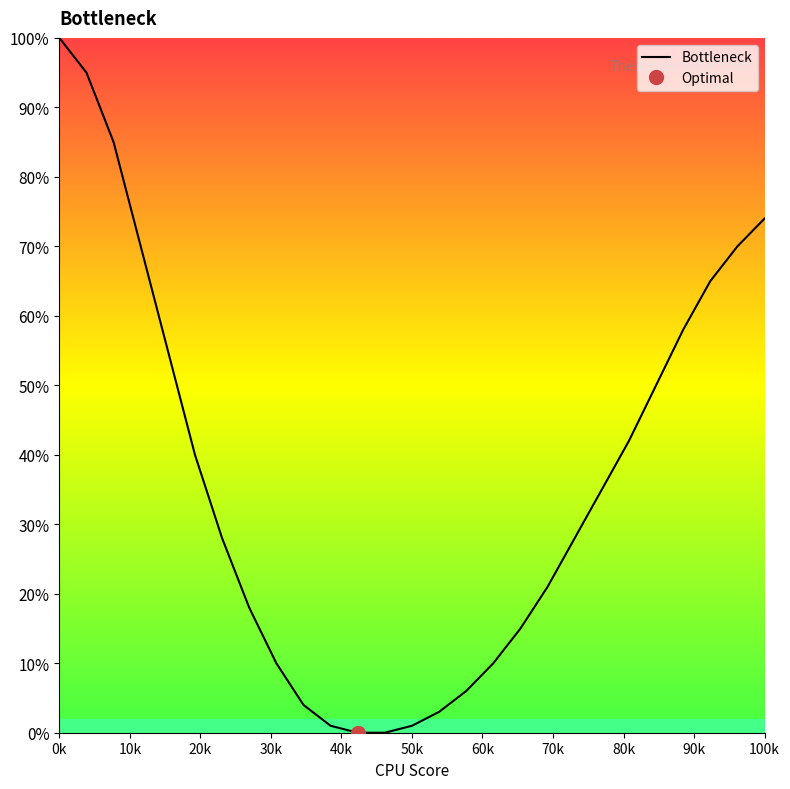

What is the value of the 16th point from the left?

6